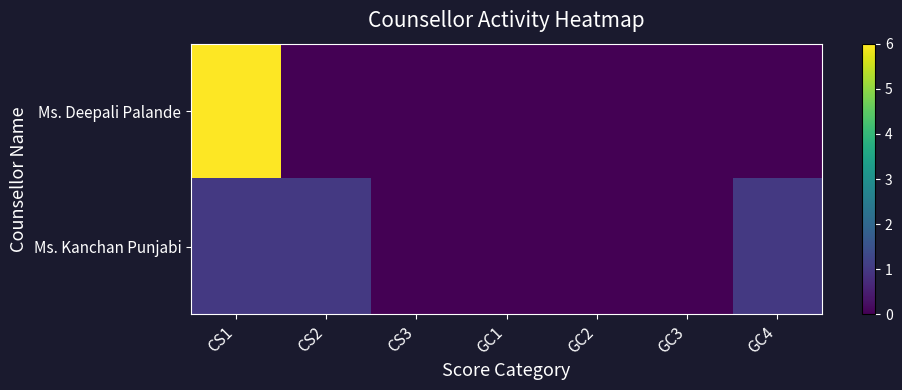

List the series in order of their overall mean, highest first.

Ms. Deepali Palande, Ms. Kanchan Punjabi